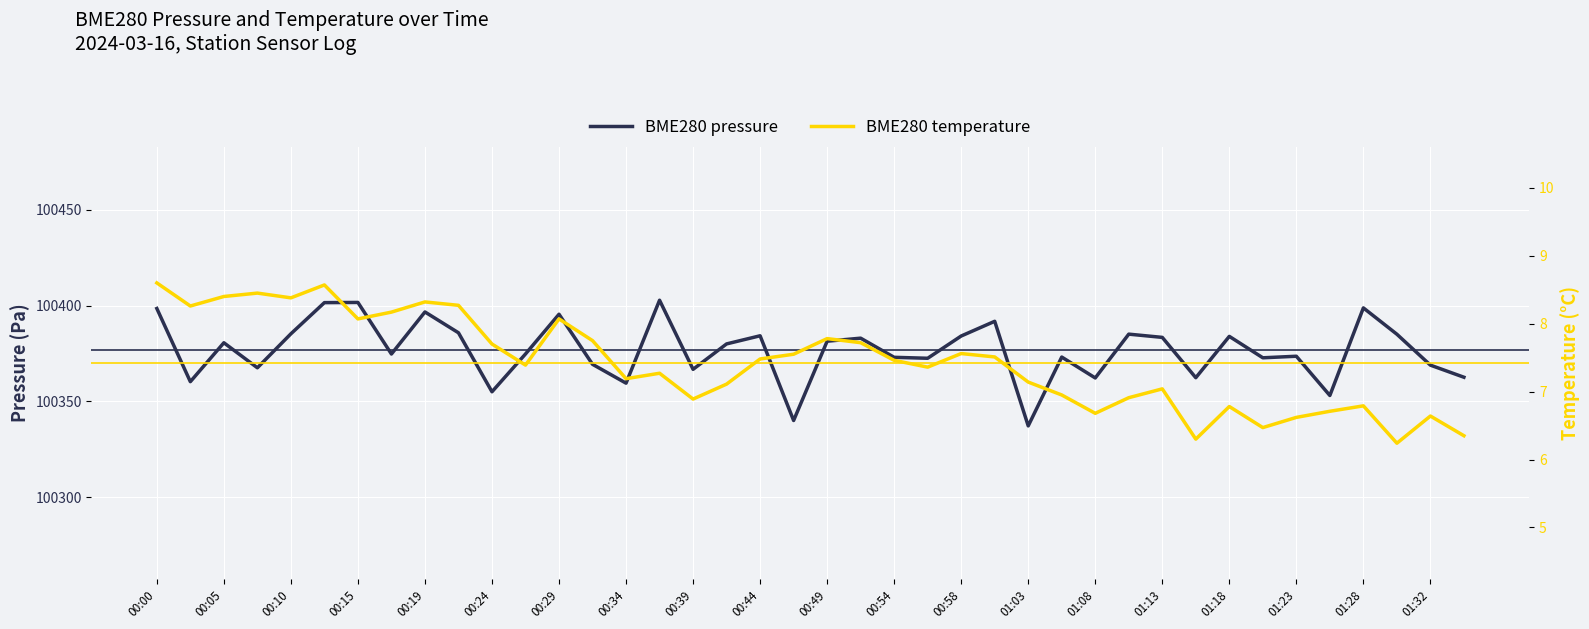

Is the value of BME280 pressure at 00:54 greater than the value of BME280 temperature at 01:13?

Yes